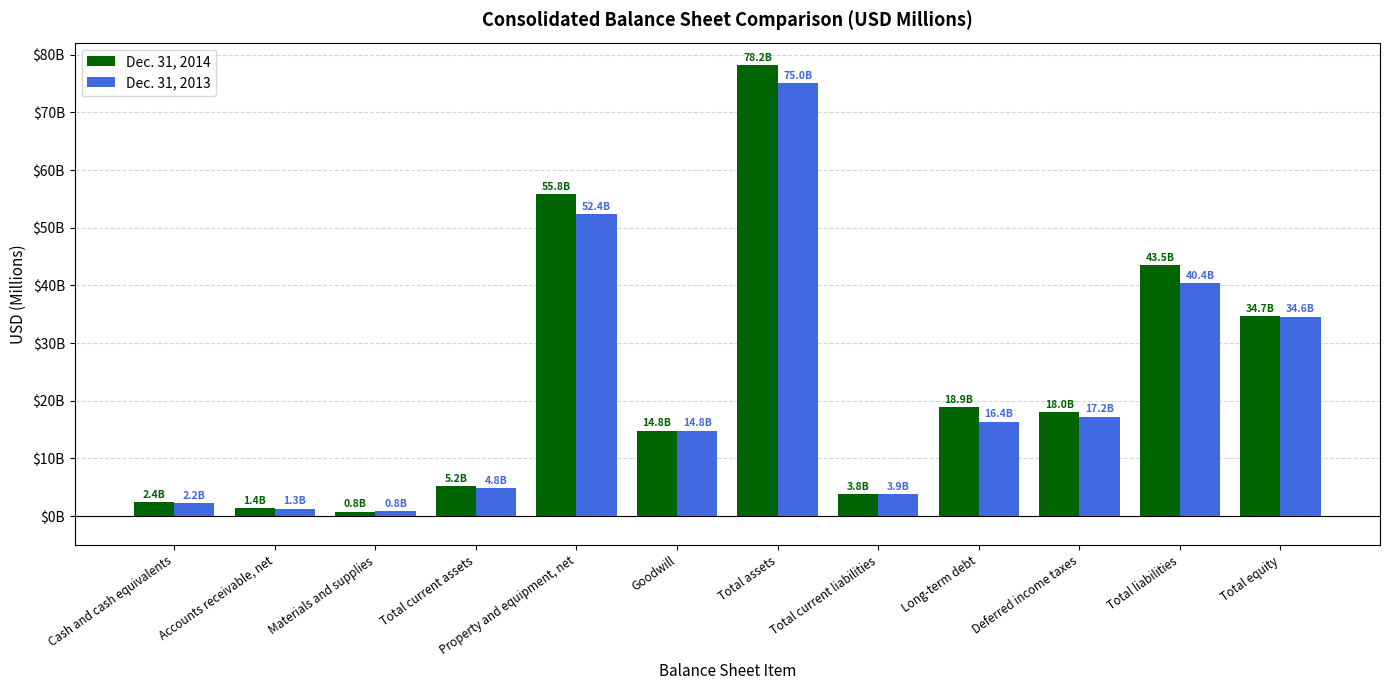

What is the difference between the Dec. 31, 2013 values at Materials and supplies and Goodwill?

13984